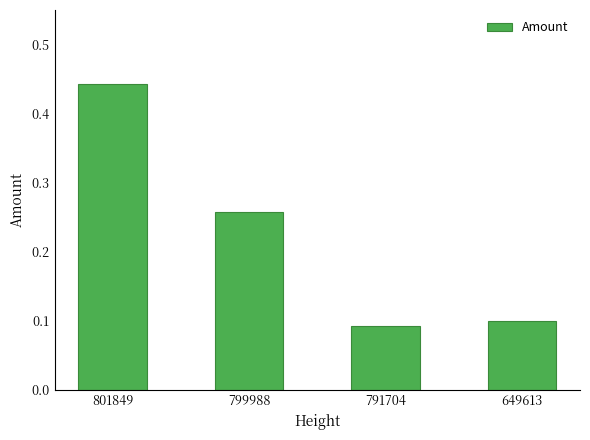

List the labels in order of value, smallest first.

791704, 649613, 799988, 801849